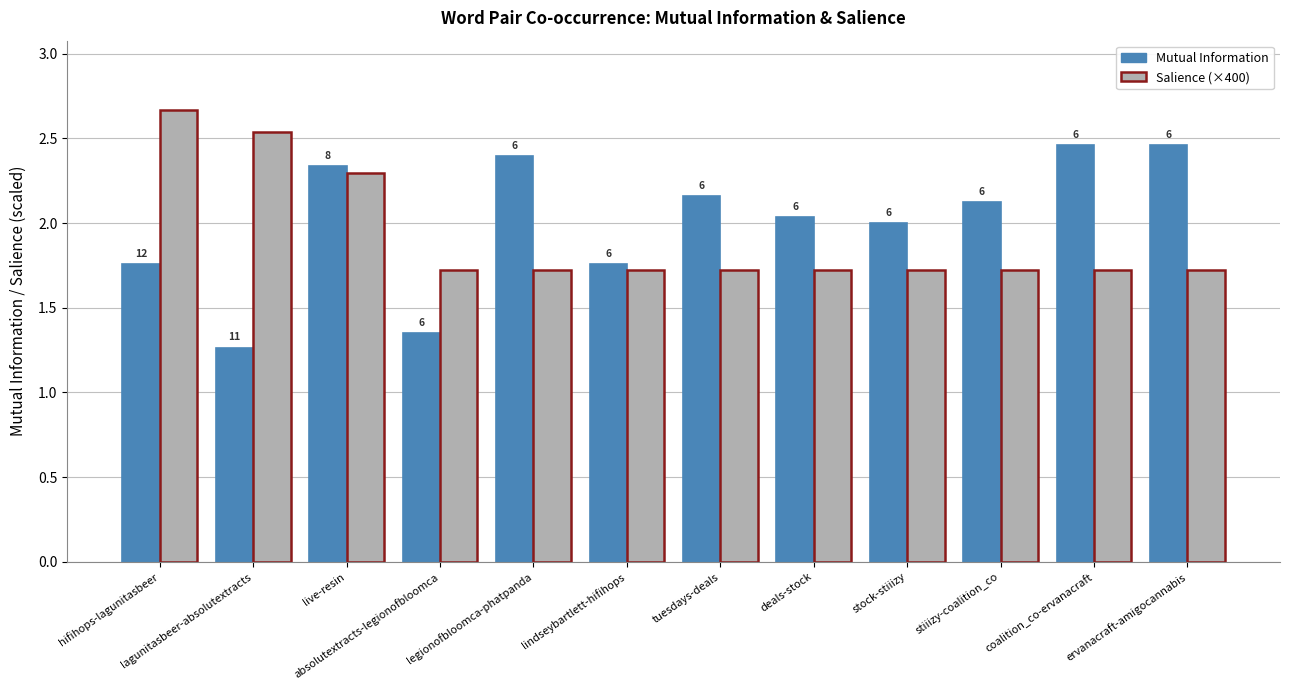

Reading left to right, what are all the values shown in this chart?

Mutual Information: 1.8	1.3	2.3	1.4	2.4	1.8	2.2	2.0	2.0	2.1	2.5	2.5
Salience (×400): 2.7	2.5	2.3	1.7	1.7	1.7	1.7	1.7	1.7	1.7	1.7	1.7